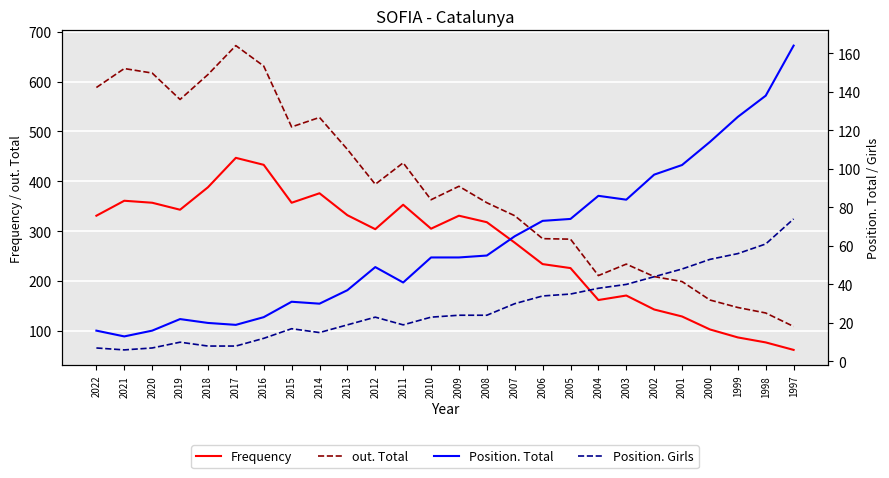

What is the minimum value for Position. Total?

13